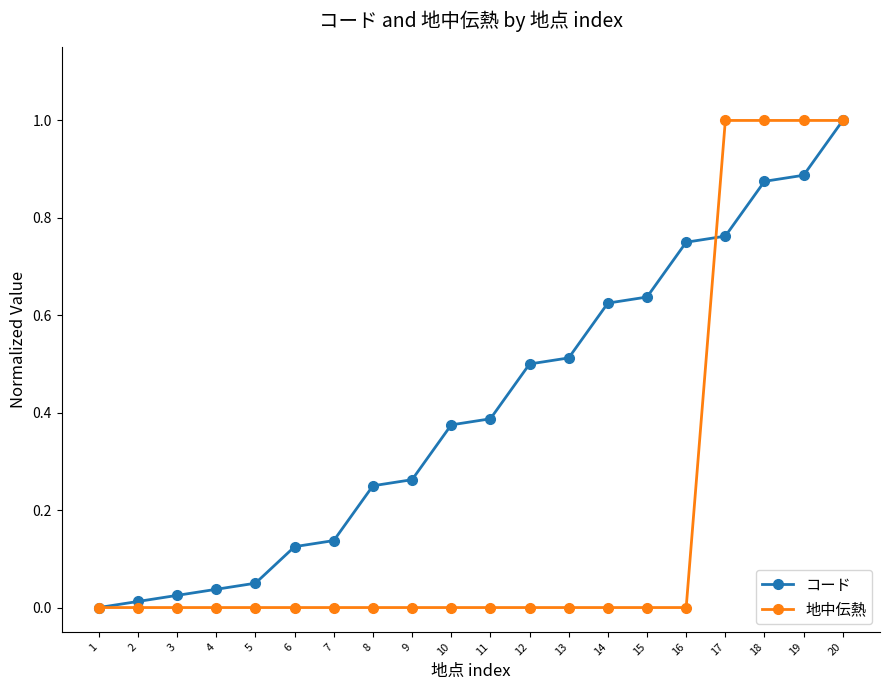

How many values in コード are above zero?

19